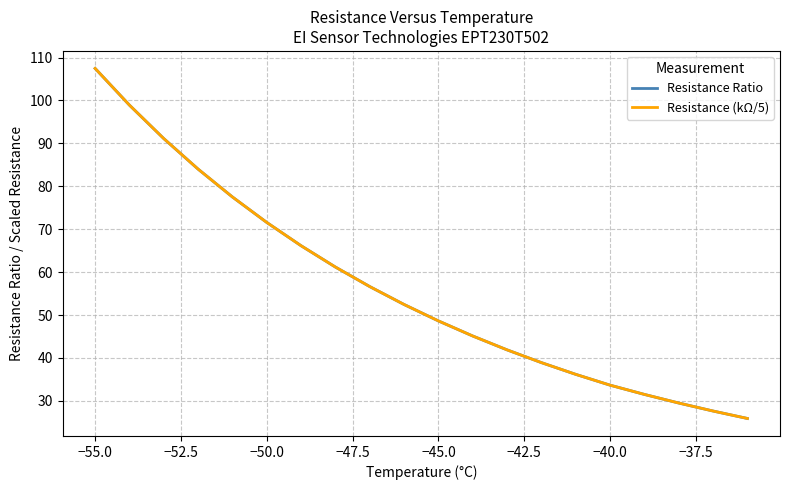

Does the chart have visible grid lines?

Yes